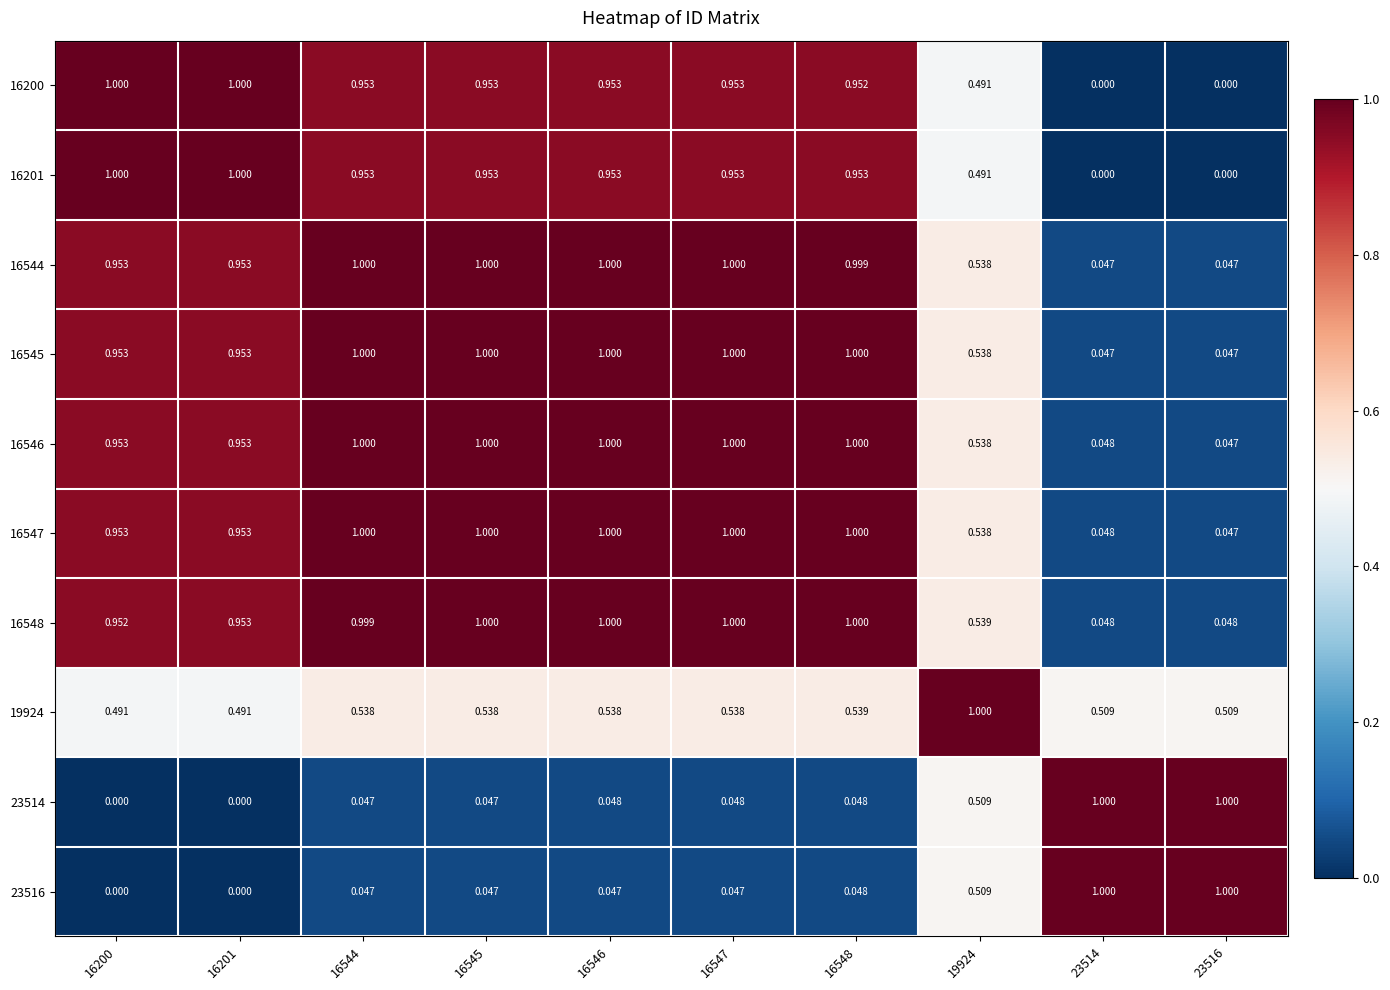

Is the value of 16546 at 16201 greater than the value of 23516 at 23516?

No